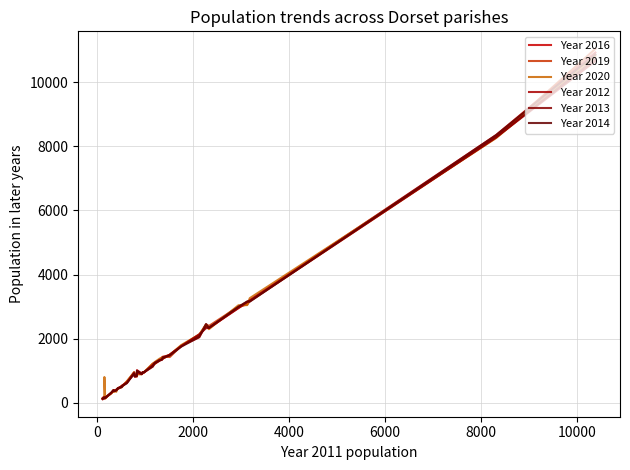

What is the maximum value shown in the chart?

11040